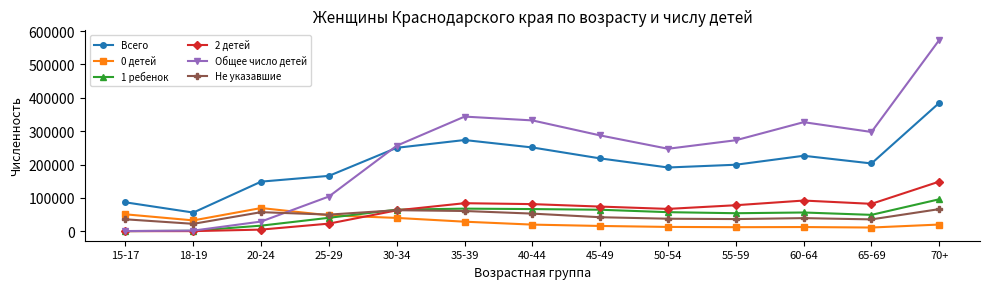

What is the total value across all series at 65-69?

677971